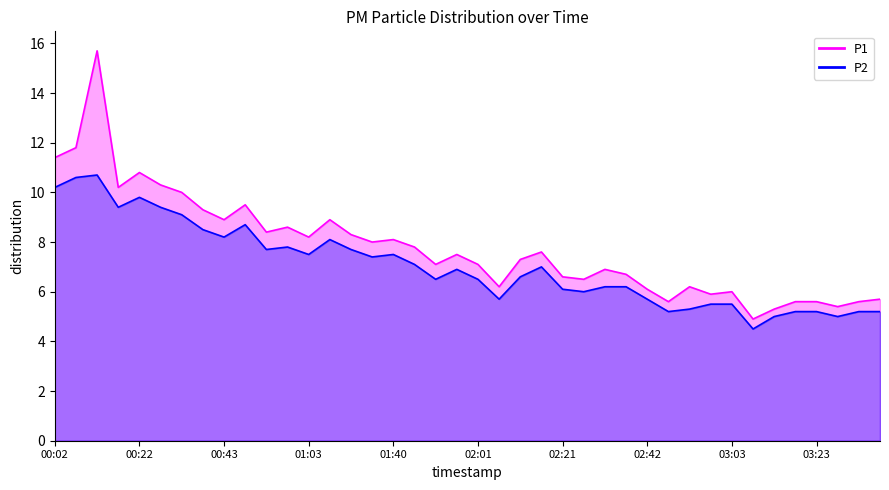

What is the smallest value displayed?

4.5